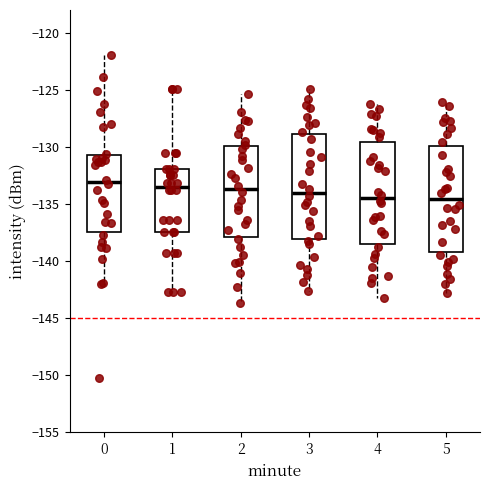

Reading left to right, read every box against the y-axis: the position of its median line, the range the box covers, and the ends of its whiskers. The values are not printed on the chart, so give them approximately, as read against the axis.

0: median -133.0, box -137.5 to -130.5, whiskers -142.0 to -122.0
1: median -133.5, box -137.5 to -132.0, whiskers -142.5 to -125.0
2: median -133.5, box -138.0 to -130.0, whiskers -143.5 to -125.5
3: median -134.0, box -138.0 to -129.0, whiskers -142.5 to -125.0
4: median -134.5, box -138.5 to -129.5, whiskers -143.0 to -126.0
5: median -134.5, box -139.0 to -130.0, whiskers -143.0 to -126.0